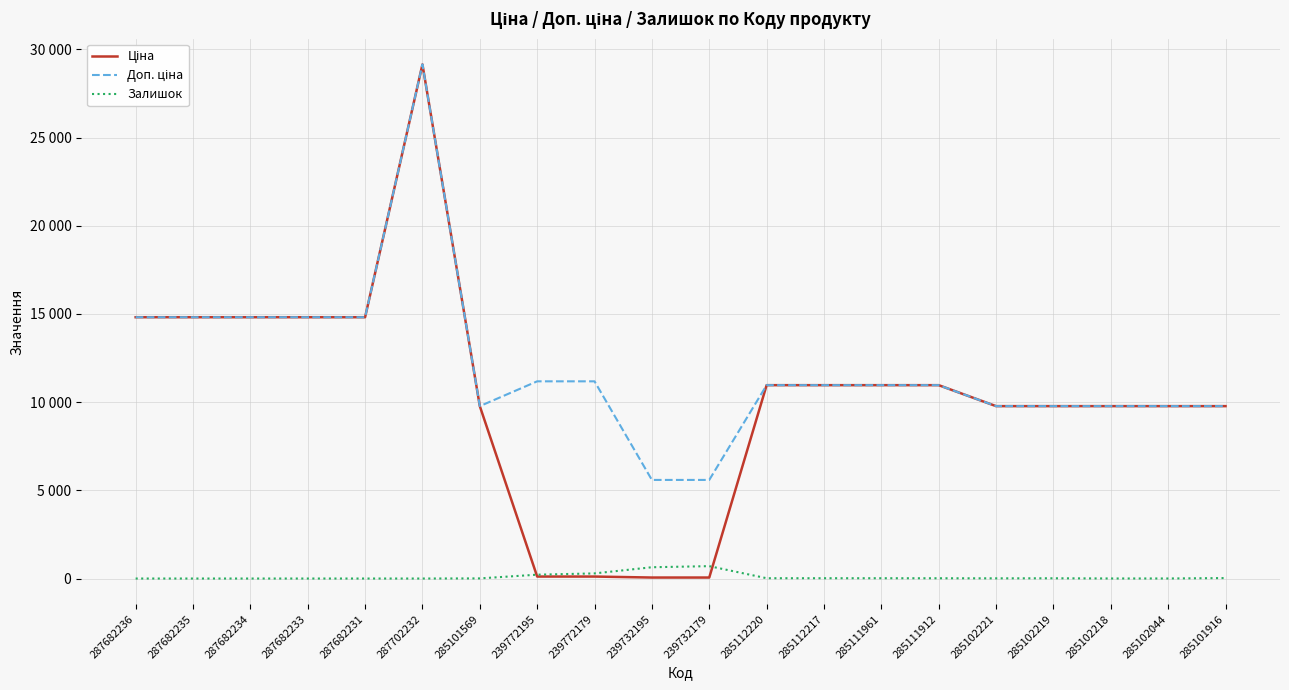

What position from the left is 287702232?

6